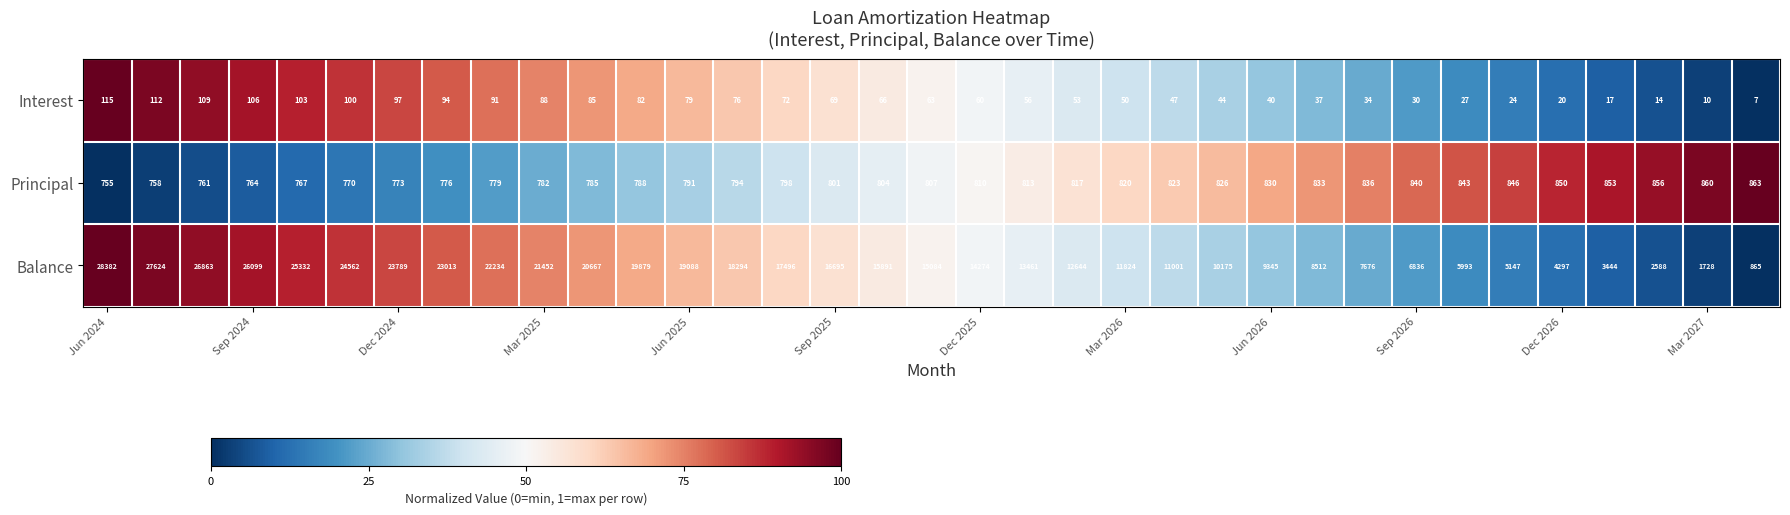

What is the minimum value shown in the chart?

7